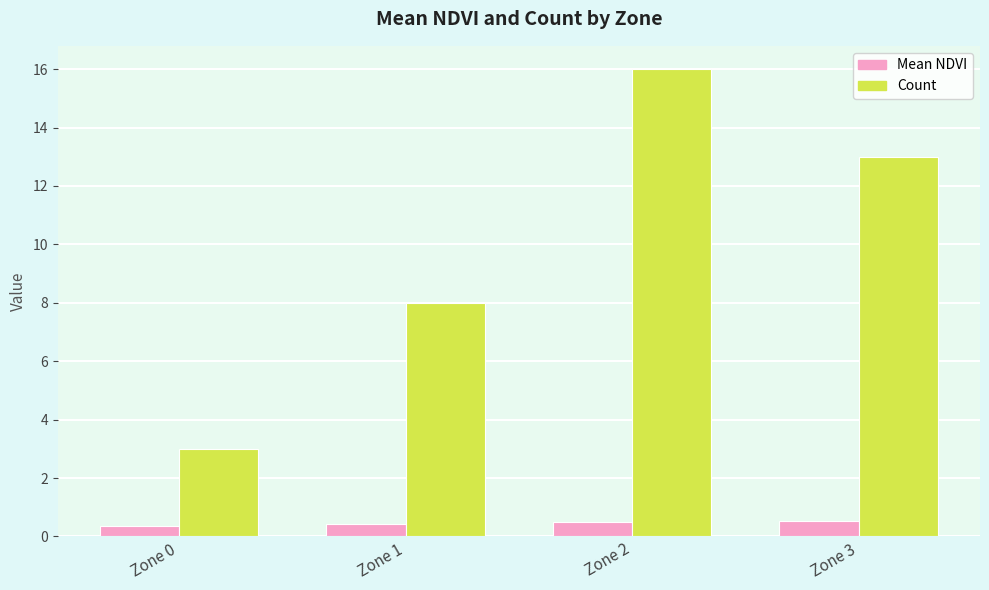

The Count series shows 8.0 at Zone 1. True or false?

True